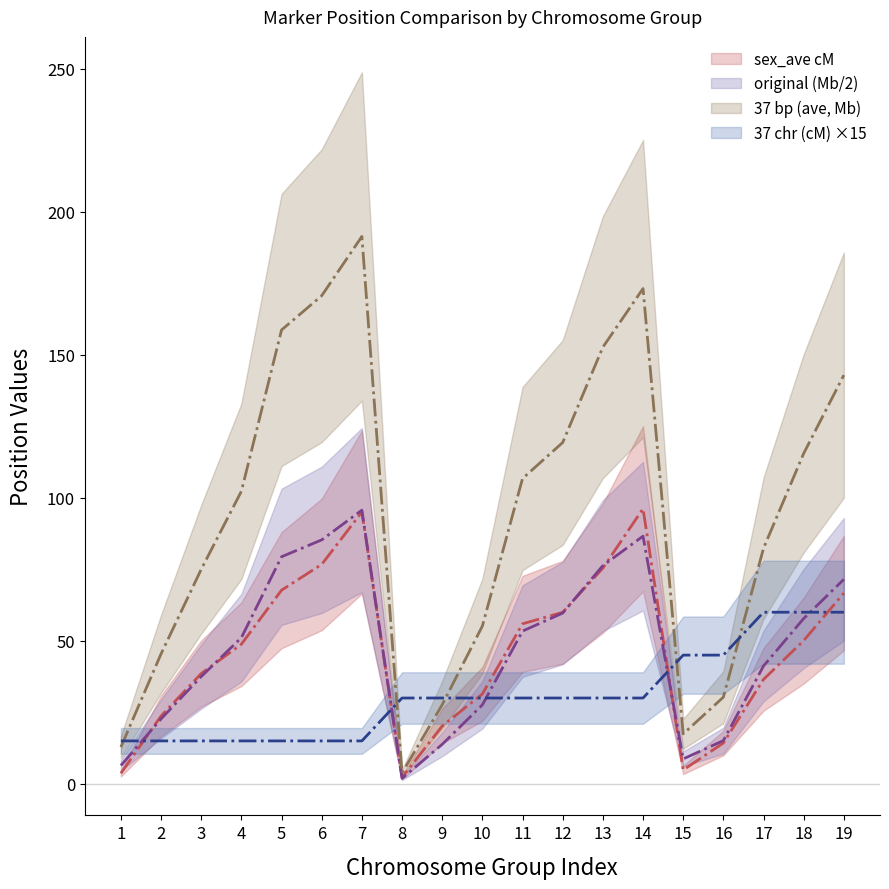

Which category has the lowest value in the sex_ave cM series?

8